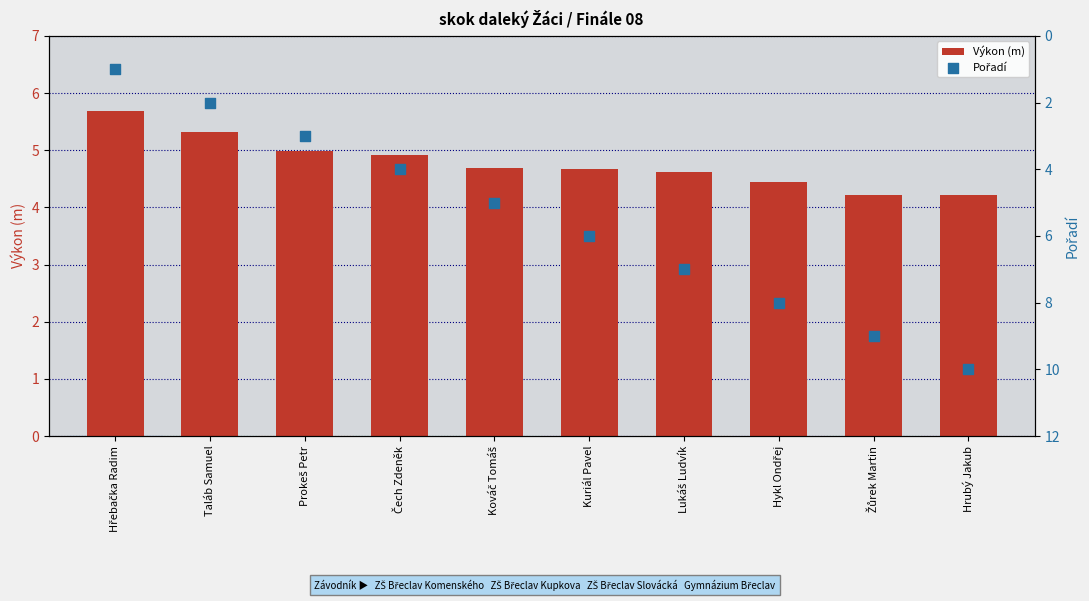

Which series contains the lowest Y value?

Pořadí